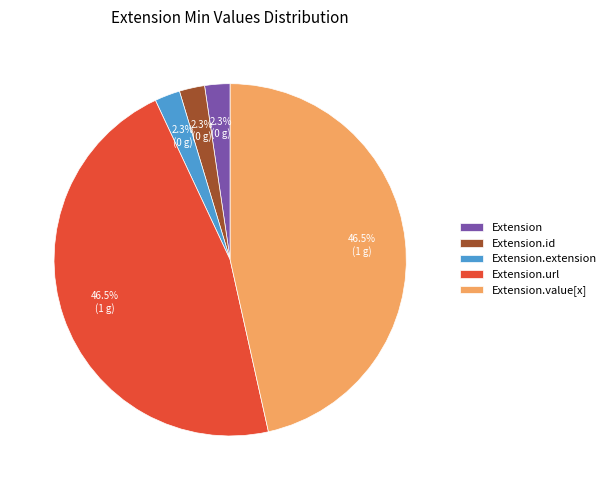

Approximately how many times larger is the value at Extension.id compared to Extension?

1.0